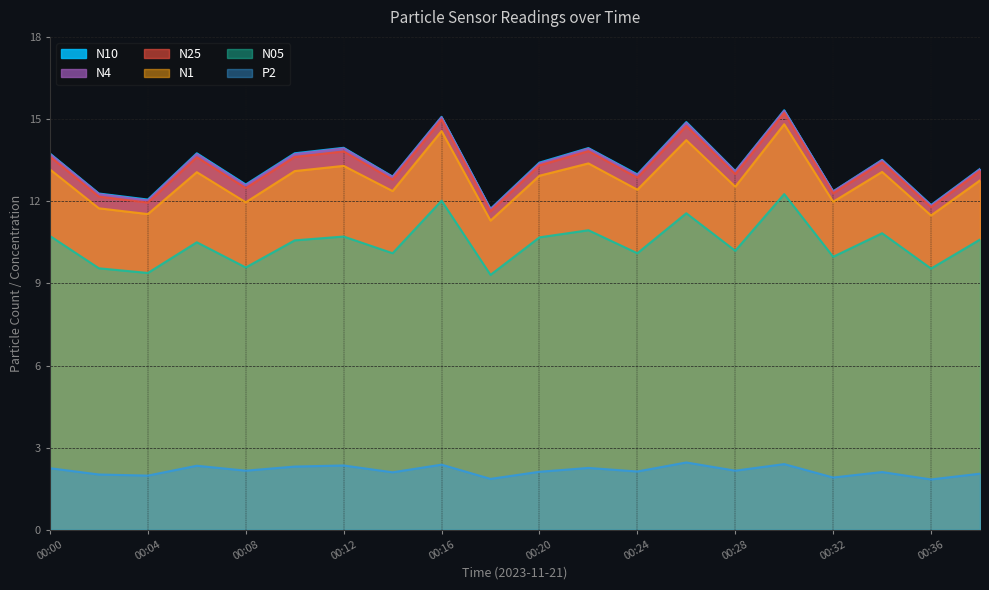

Which category has the highest value in the N1 series?

00:30